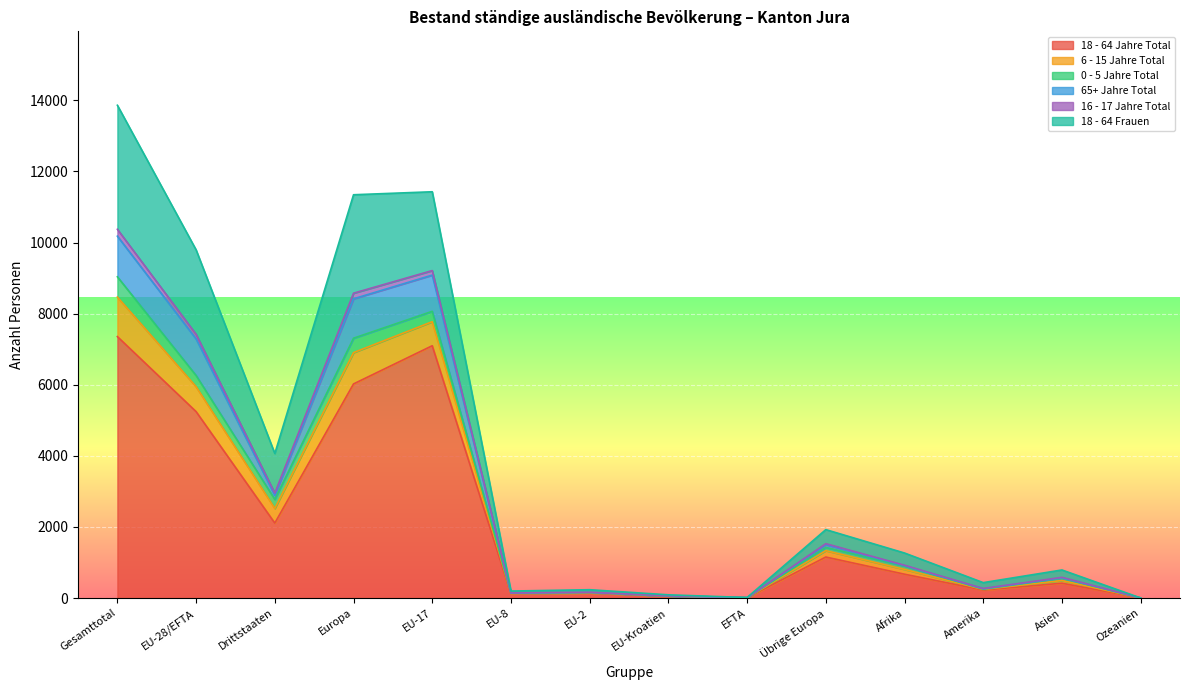

What are all the series names shown in the legend?

18 - 64 Jahre Total, 6 - 15 Jahre Total, 0 - 5 Jahre Total, 65+ Jahre Total, 16 - 17 Jahre Total, 18 - 64 Frauen